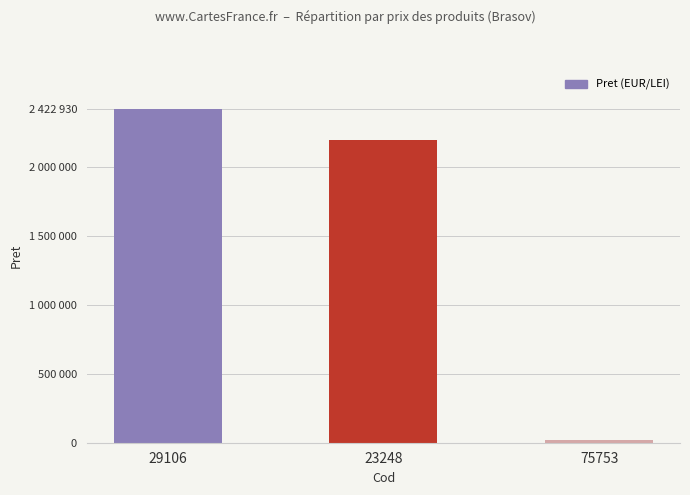

What is the value of the 3rd bar from the left?

21434